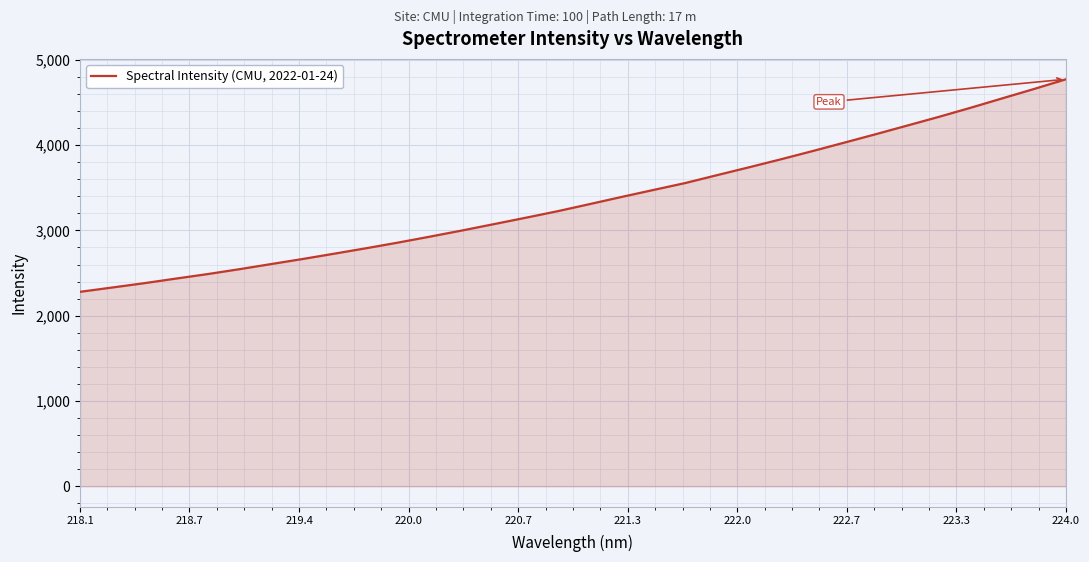

Does the chart have visible grid lines?

Yes